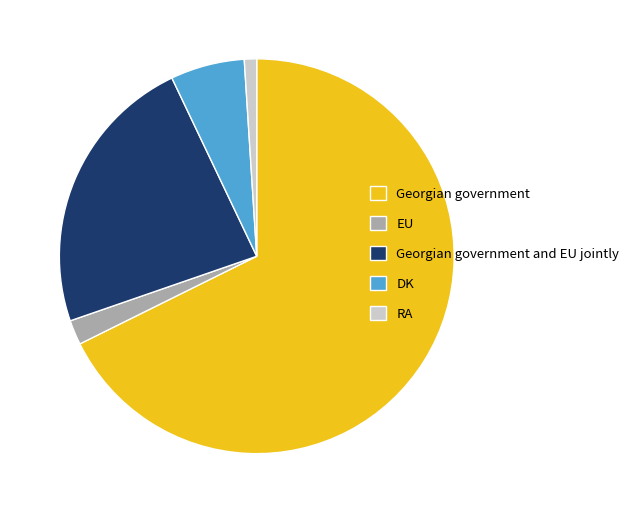

Does any single category account for the majority?

Yes